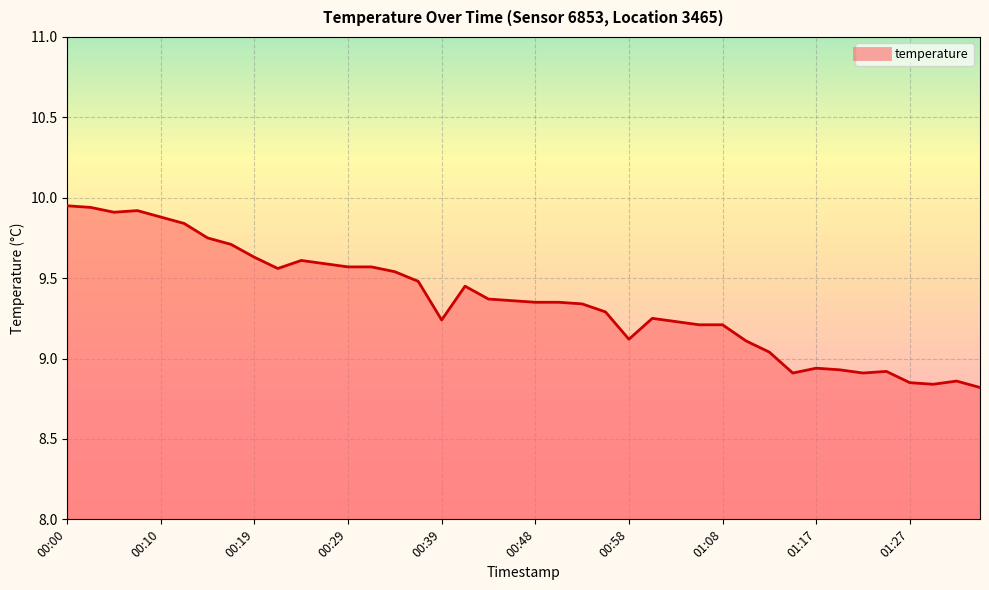

What is the difference between the maximum and minimum values?

1.1